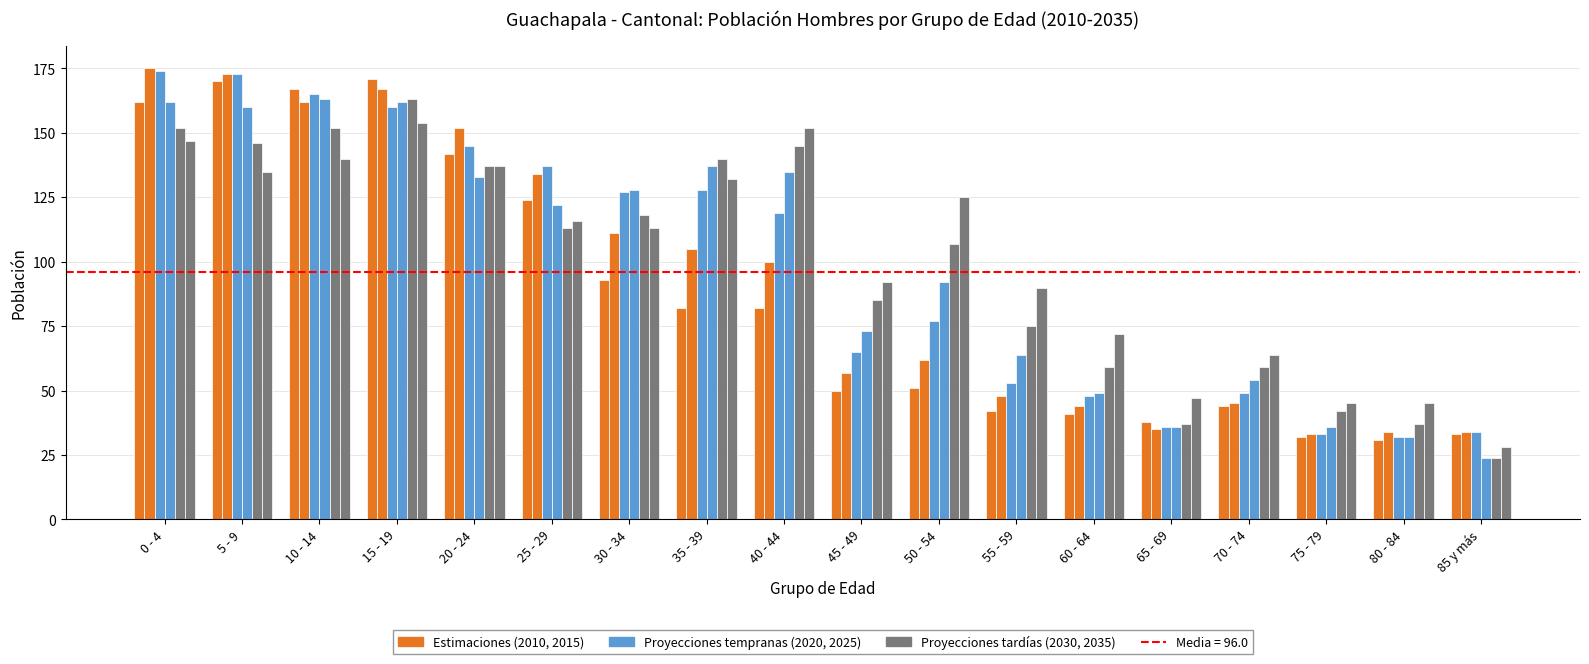

How many bars are there in each group?

6